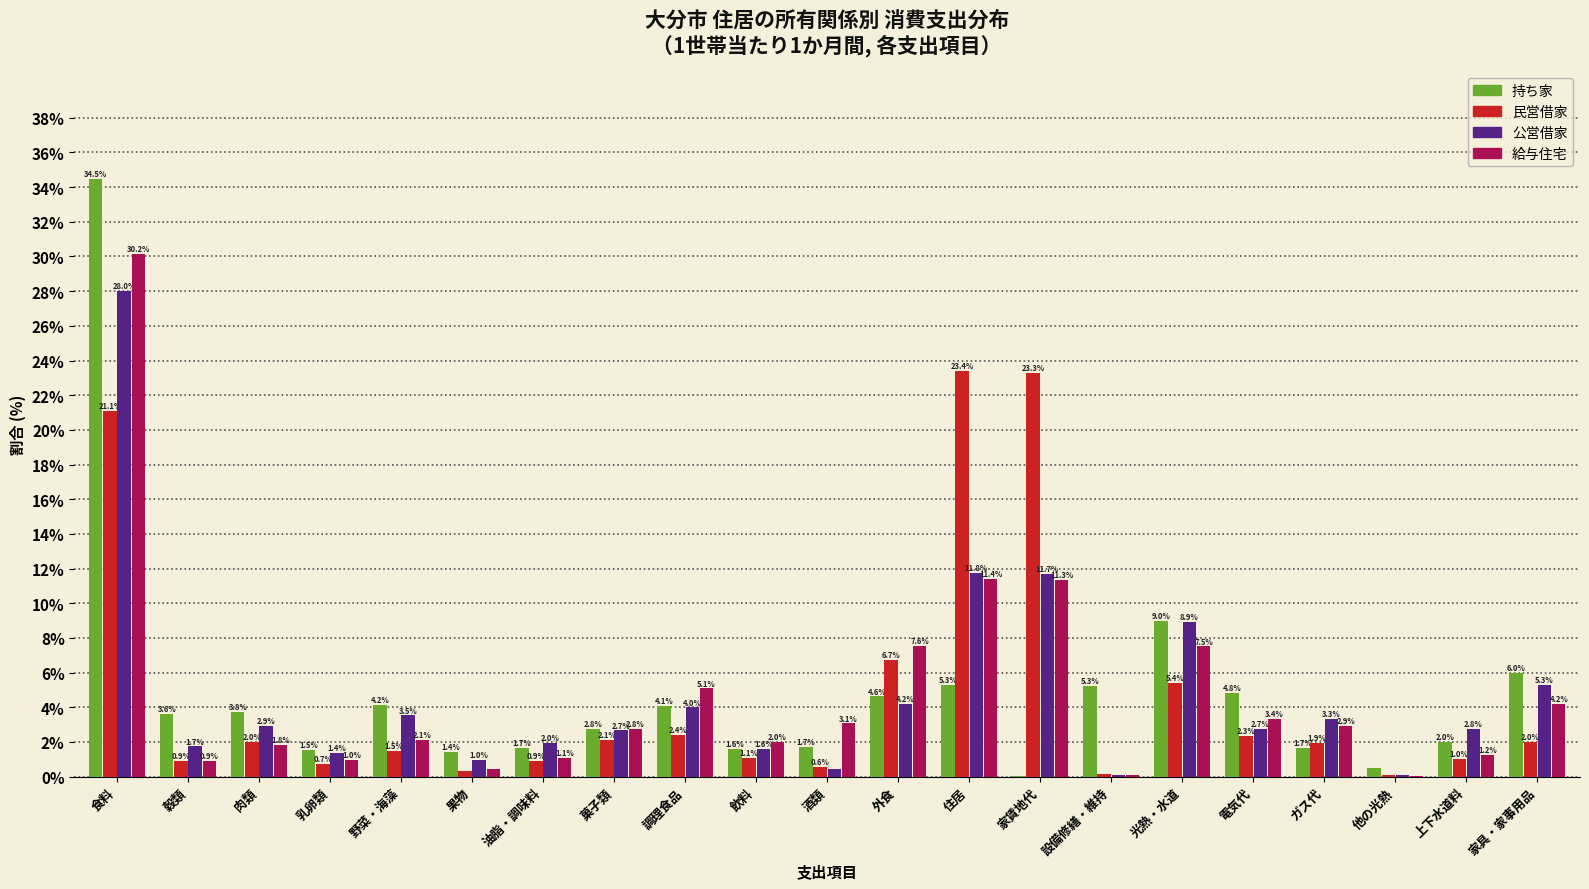

What is the sum of the 公営借家 values at 住居 and 食料?

39.8